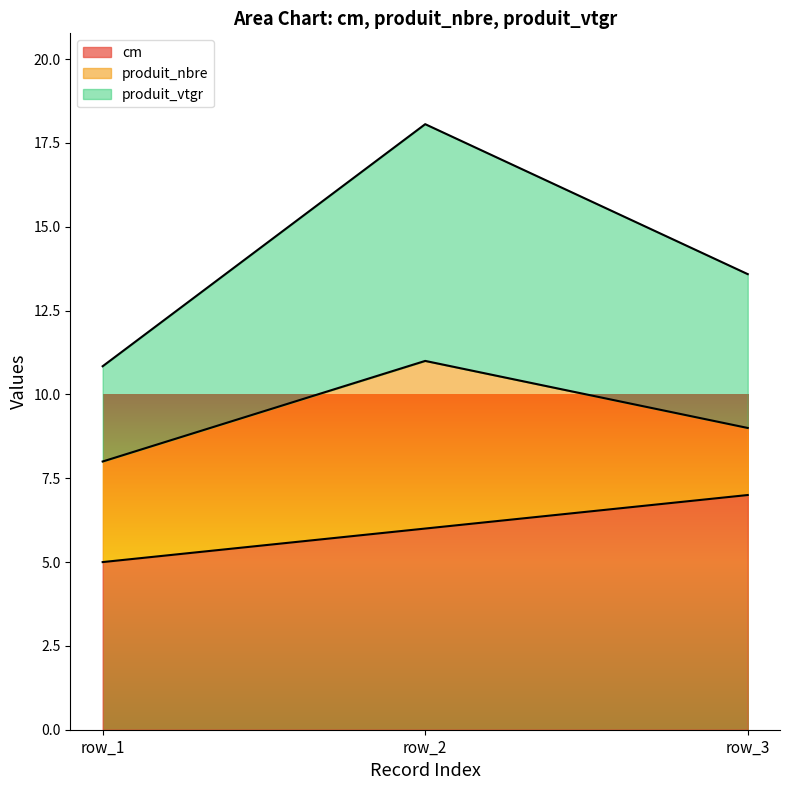

At which category is the sum across all series the highest?

row_2